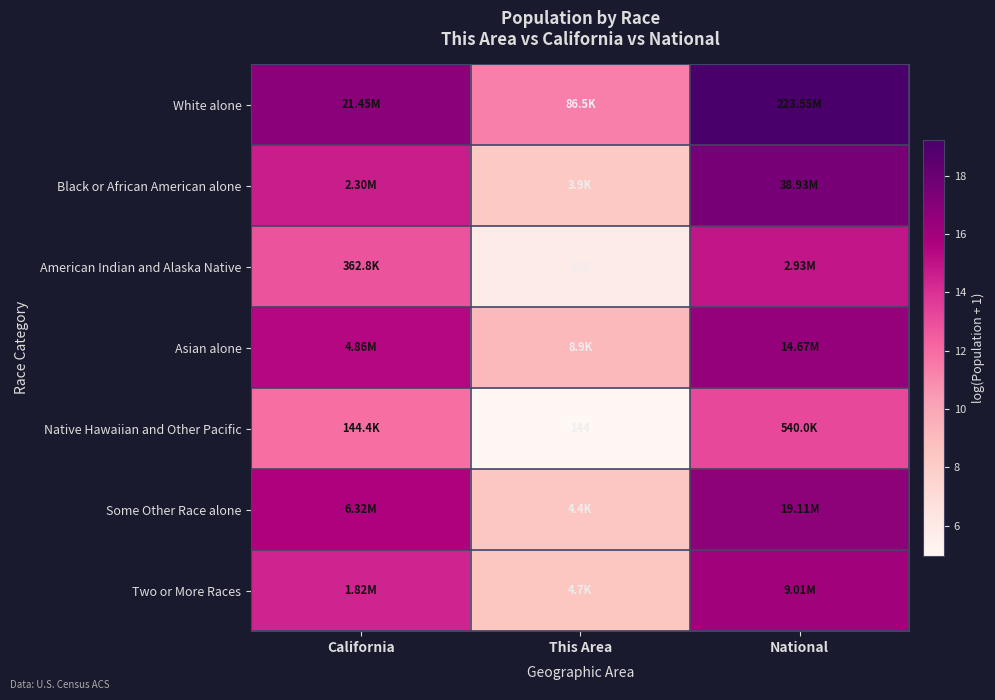

What is the sum of all Some Other Race alone values?

40.8